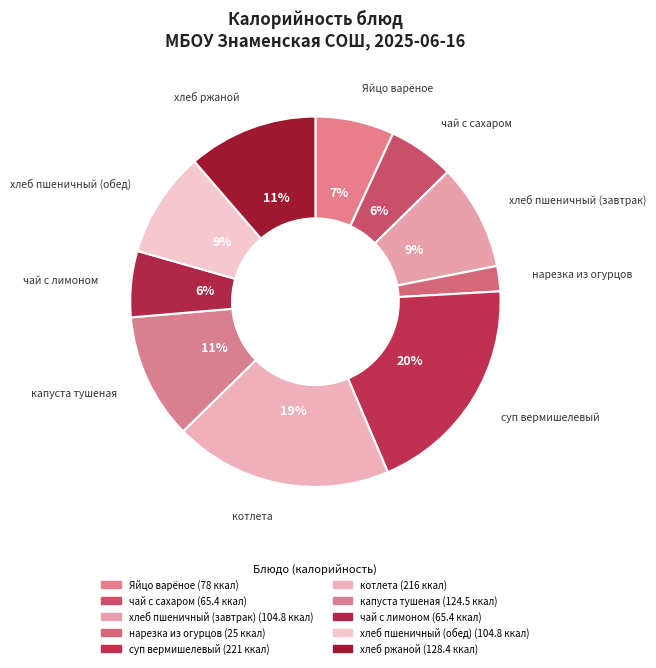

Combined, what portion of the pie is нарезка из огурцов and суп вермишелевый?

21.7%